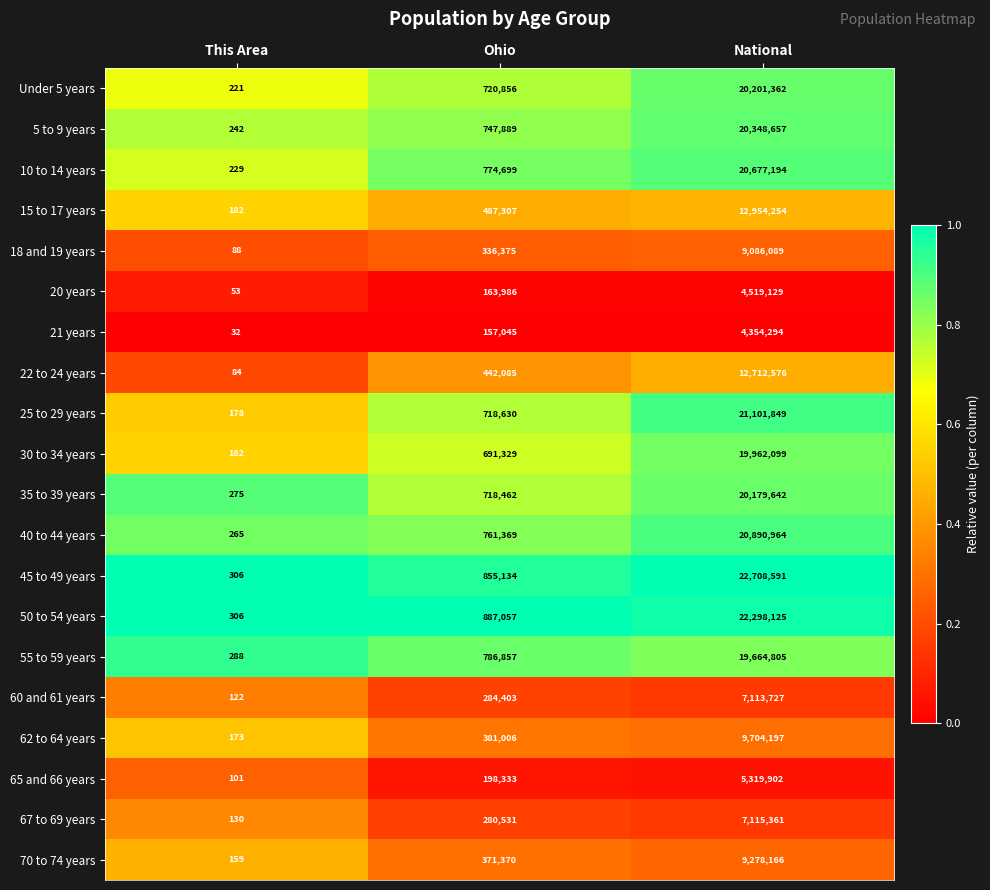

Which series has the largest total across all categories?

45 to 49 years